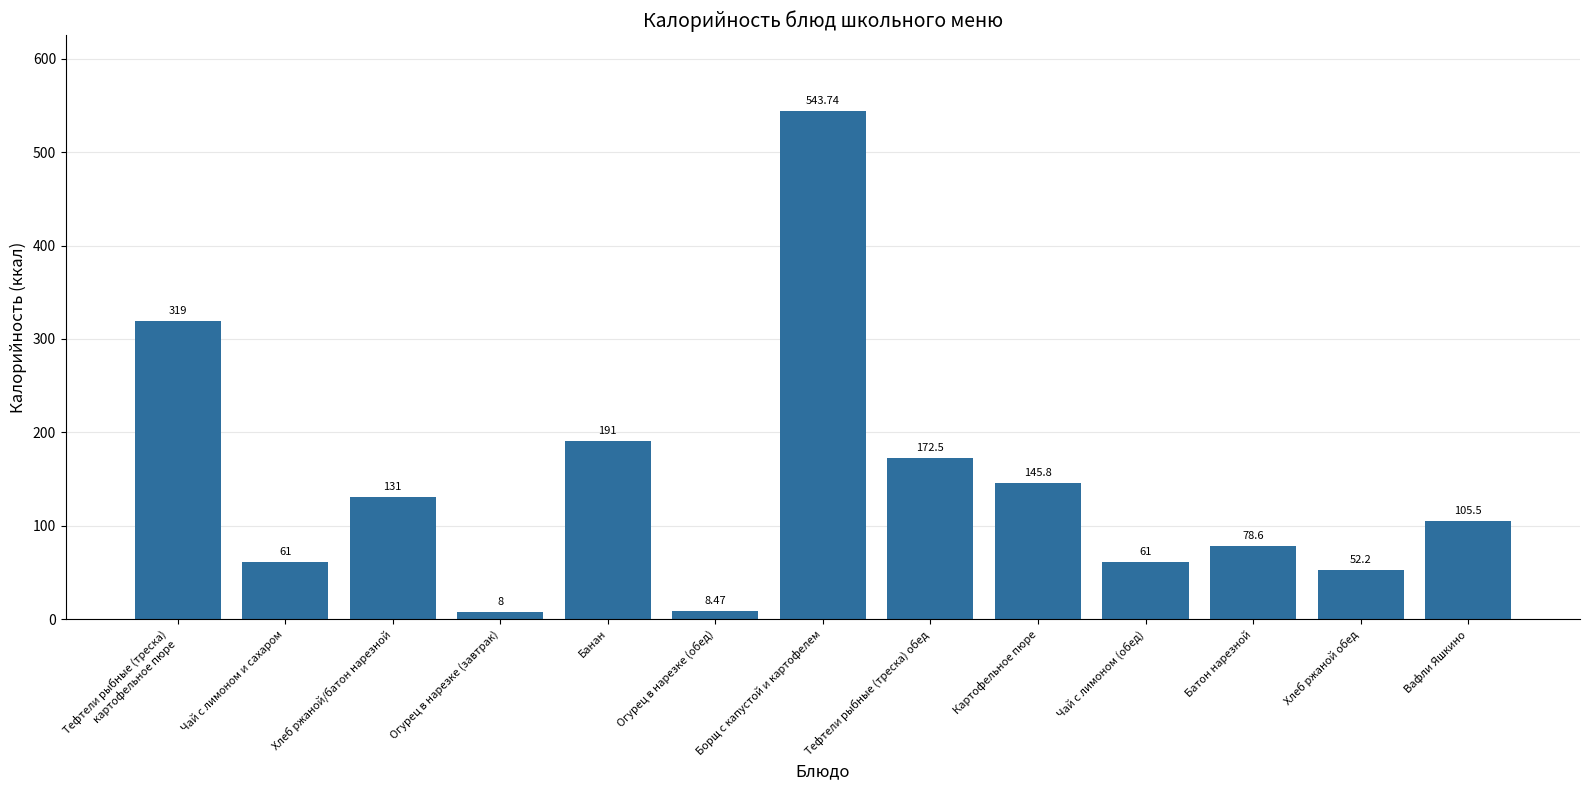

The value at Чай с лимоном и сахаром is 61.0. True or false?

True